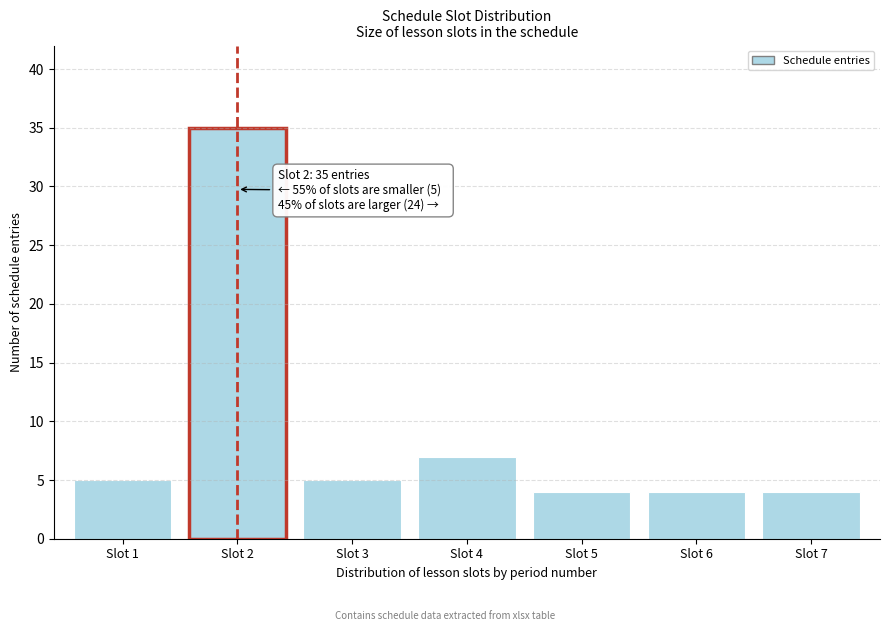

Reading left to right, list all the values displayed in this chart.

Slot 1=5	Slot 2=35	Slot 3=5	Slot 4=7	Slot 5=4	Slot 6=4	Slot 7=4